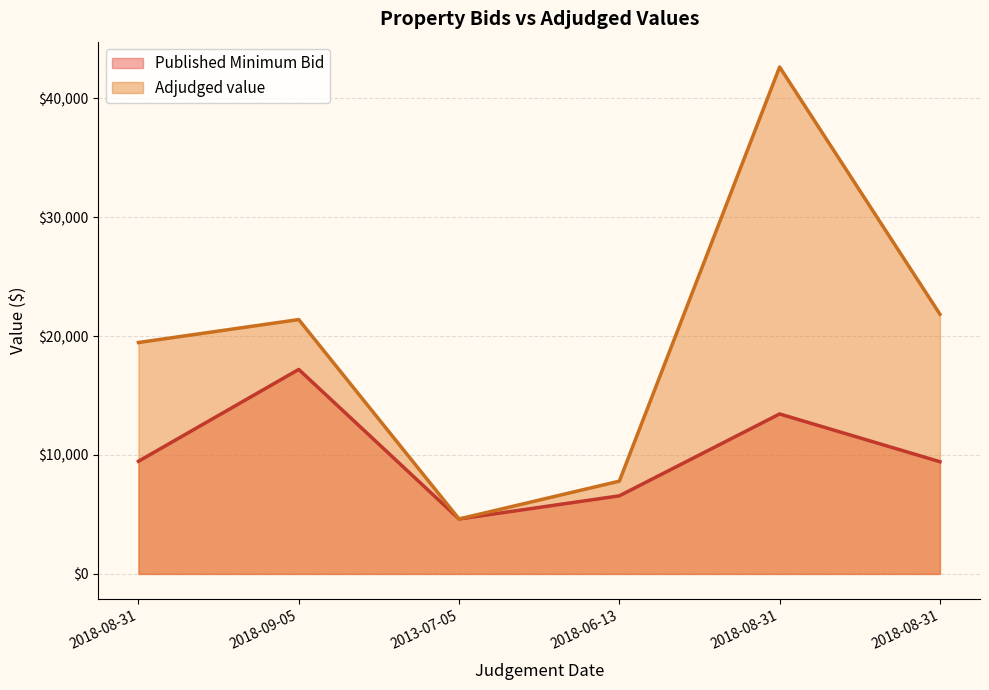

List the labels in order of Published Minimum Bid value, smallest first.

2013-07-05, 2018-06-13, 2018-08-31, 2018-08-31, 2018-08-31, 2018-09-05